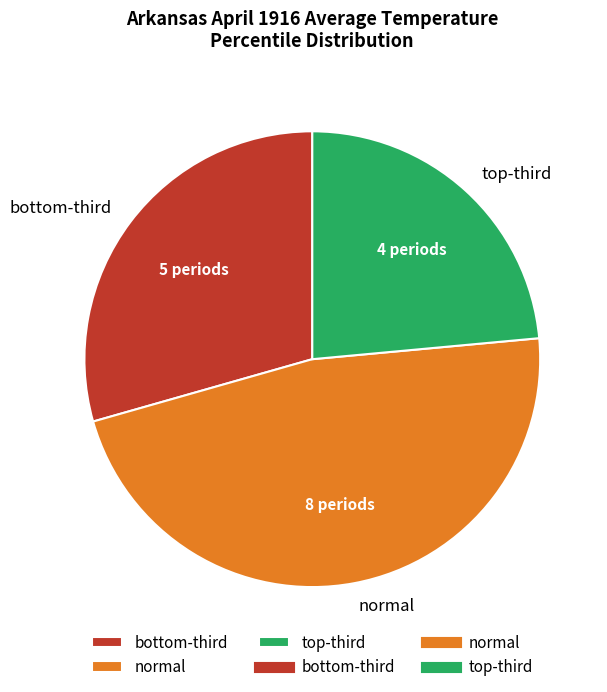

Rank the categories by value from highest to lowest.

normal, bottom-third, top-third